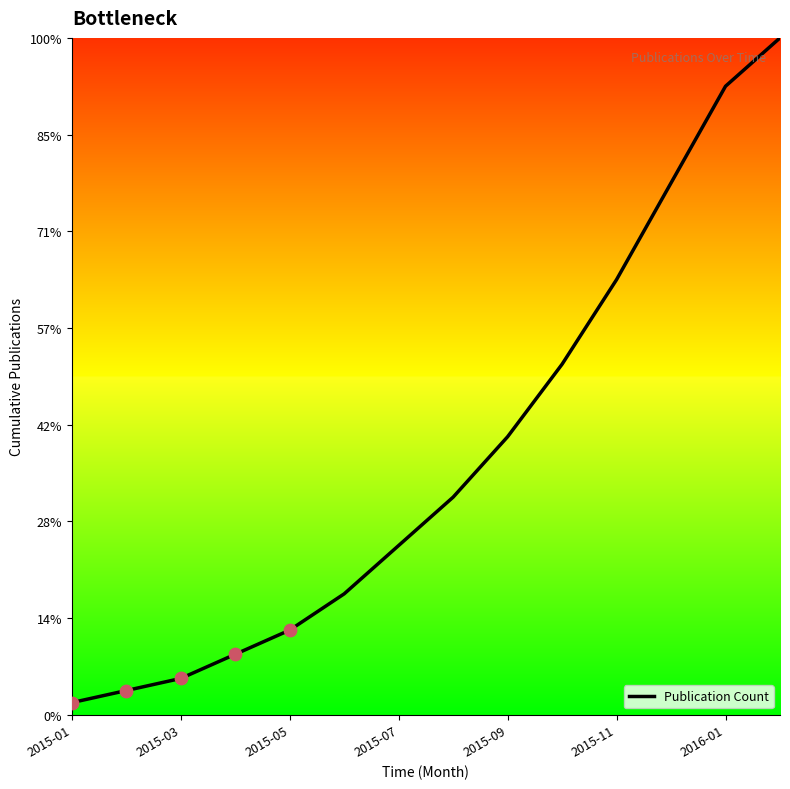

Does the chart have visible grid lines?

No